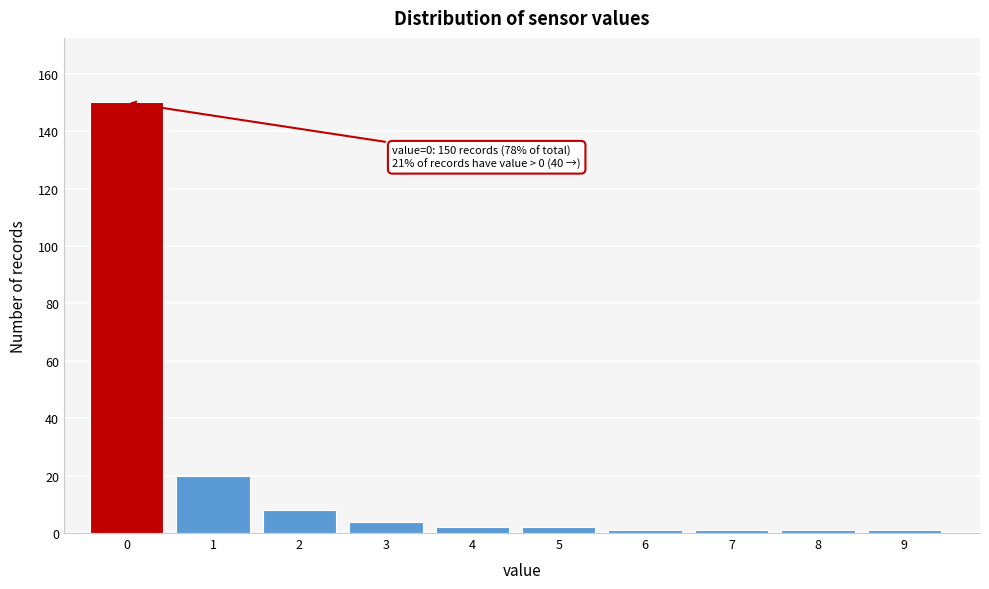

Reading left to right, what are all the values shown in this chart?

0=150	1=20	2=8	3=4	4=2	5=2	6=1	7=1	8=1	9=1